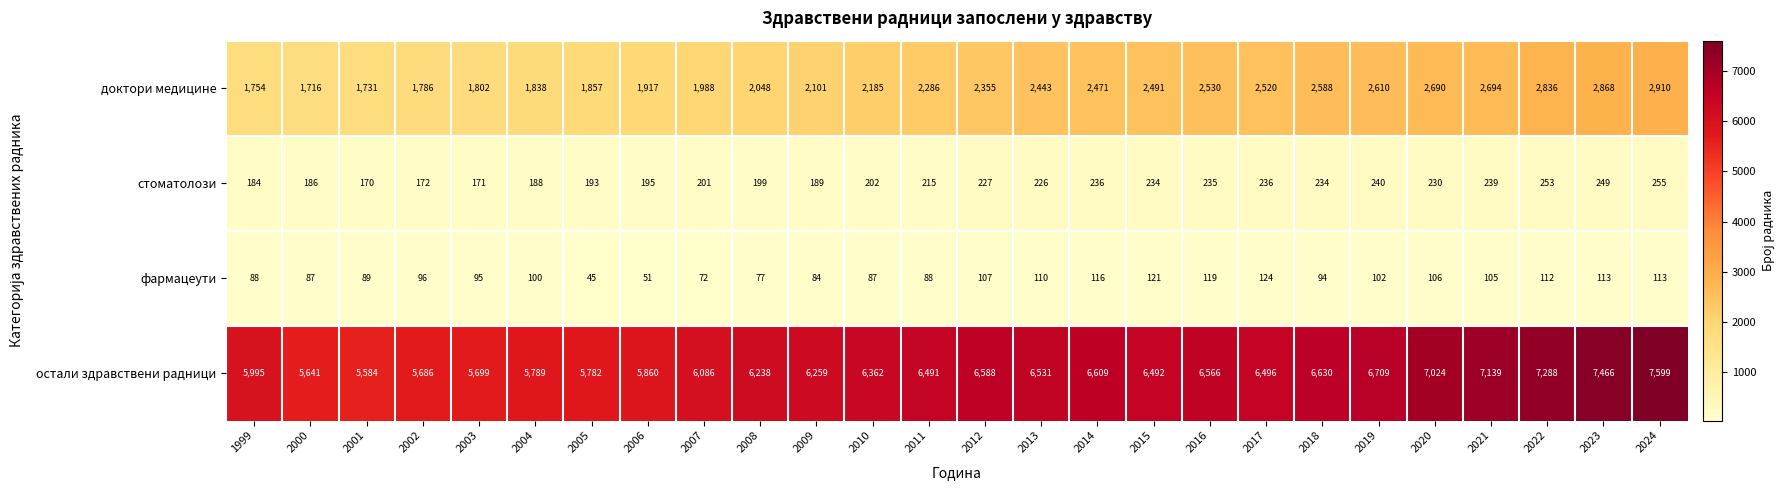

True or false: фармацеути has a value of 86 at 2006.

False